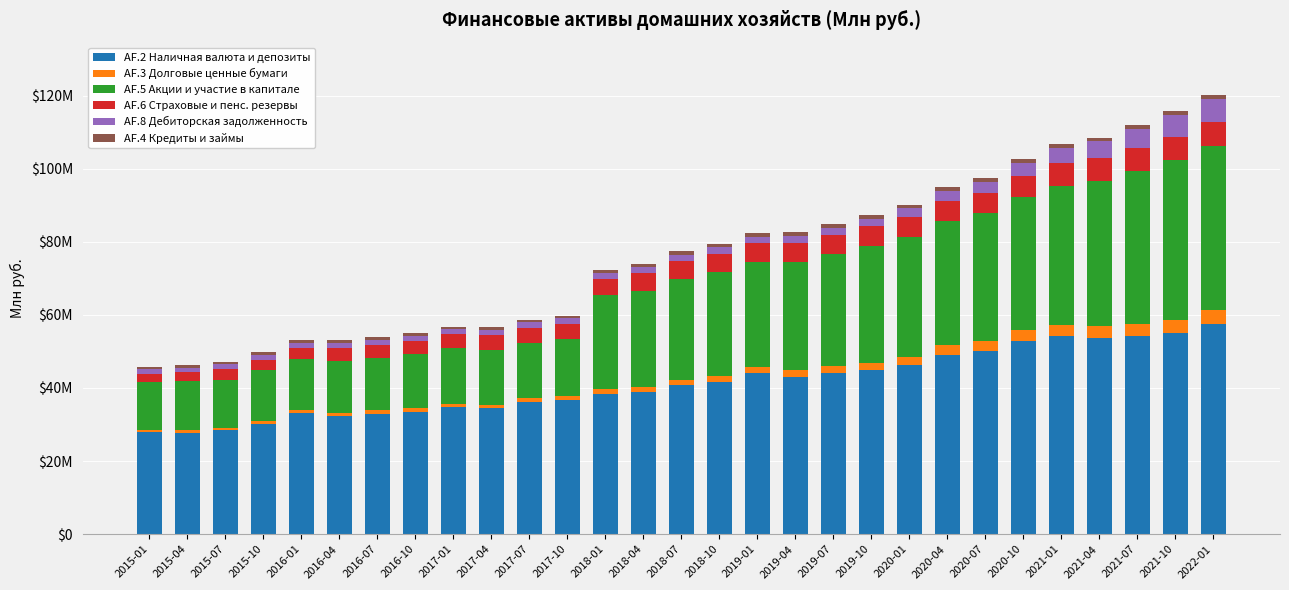

Between 2016-10 and 2020-07, which series saw the biggest shift?

AF.5 Акции и участие в капитале